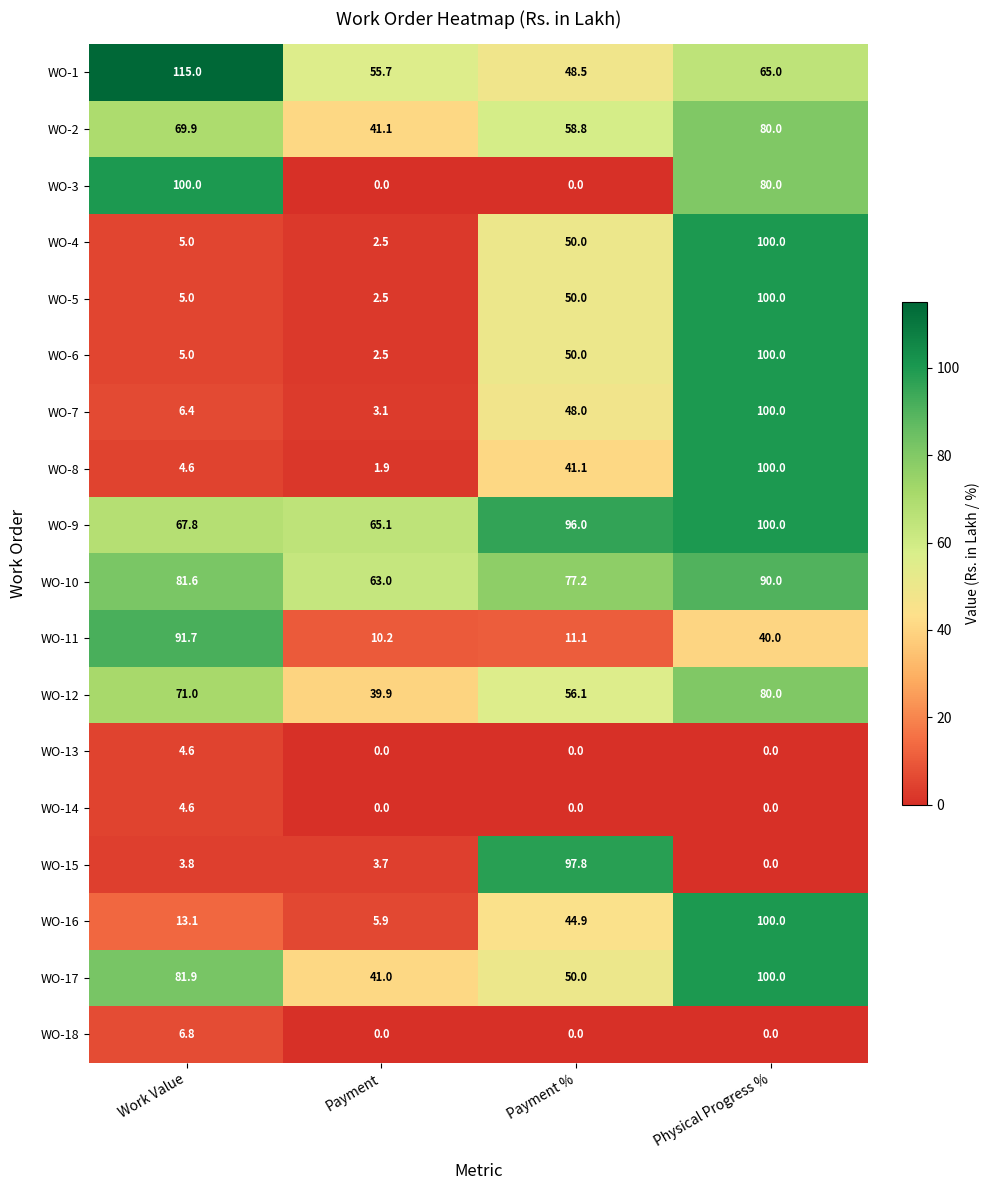

Between Payment and Payment %, which series saw the biggest shift?

WO-15